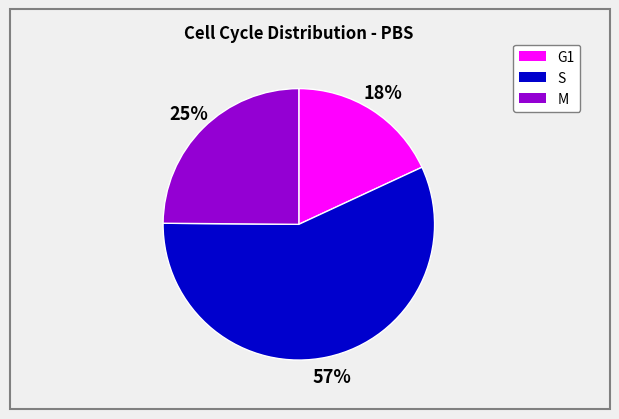

What is the smallest slice in the pie chart?

G1